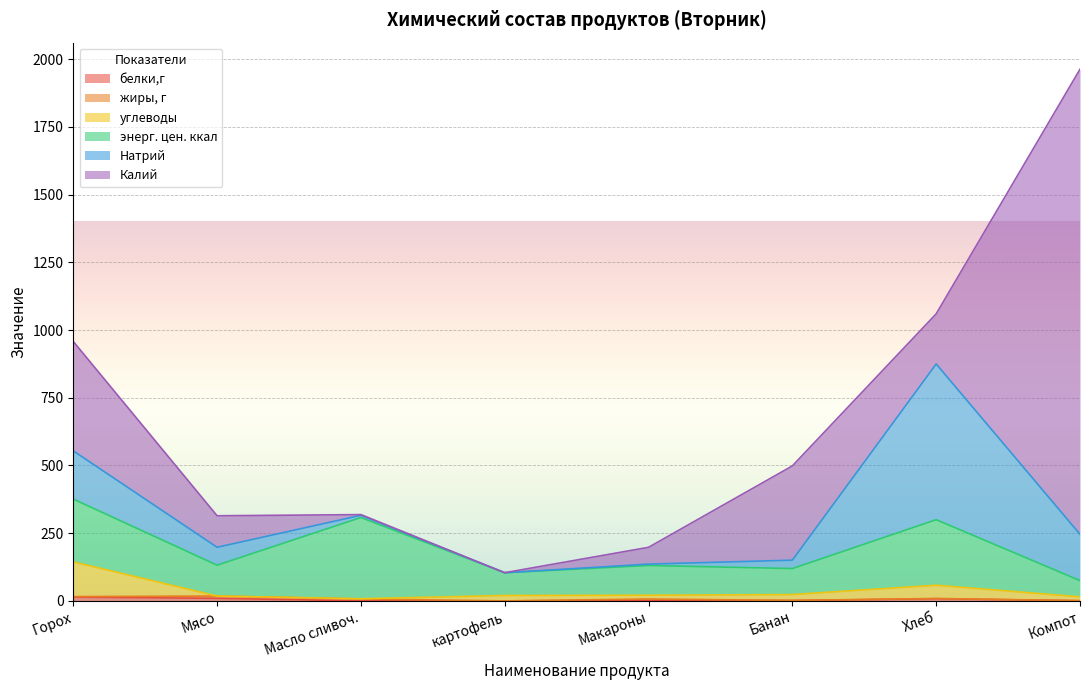

Which series has the largest range (max minus min)?

Калий